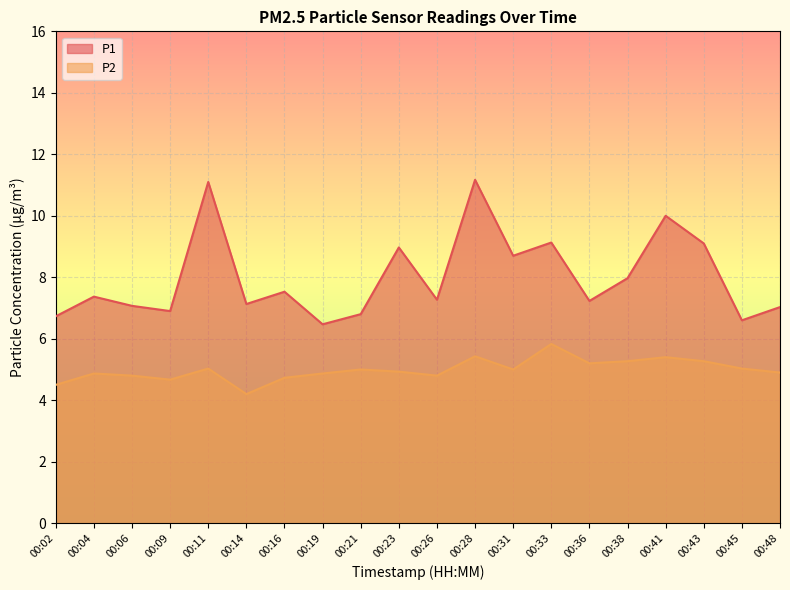

Where is the first local maximum for P2?

00:04